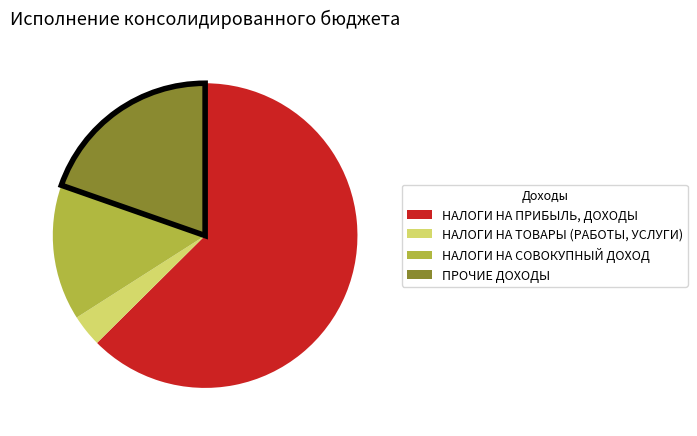

Is there any slice that represents more than half of the pie?

Yes